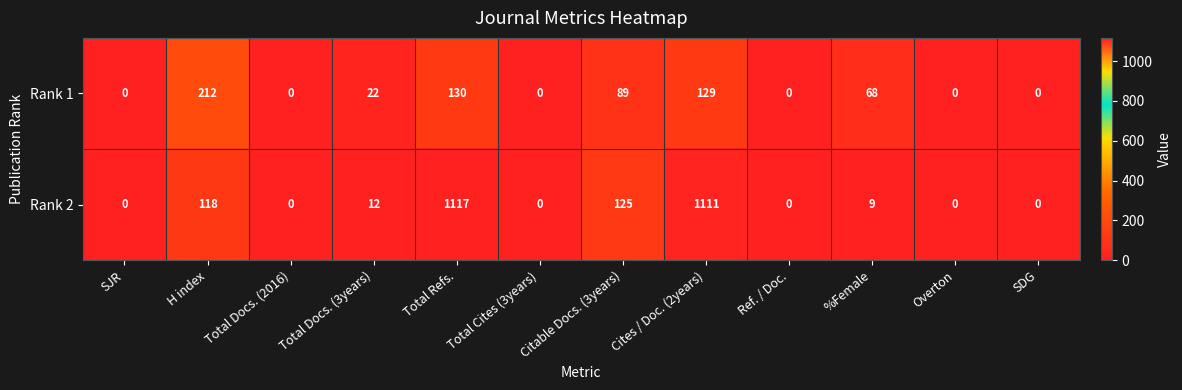

Which label corresponds to the largest value in the chart?

Total Refs.